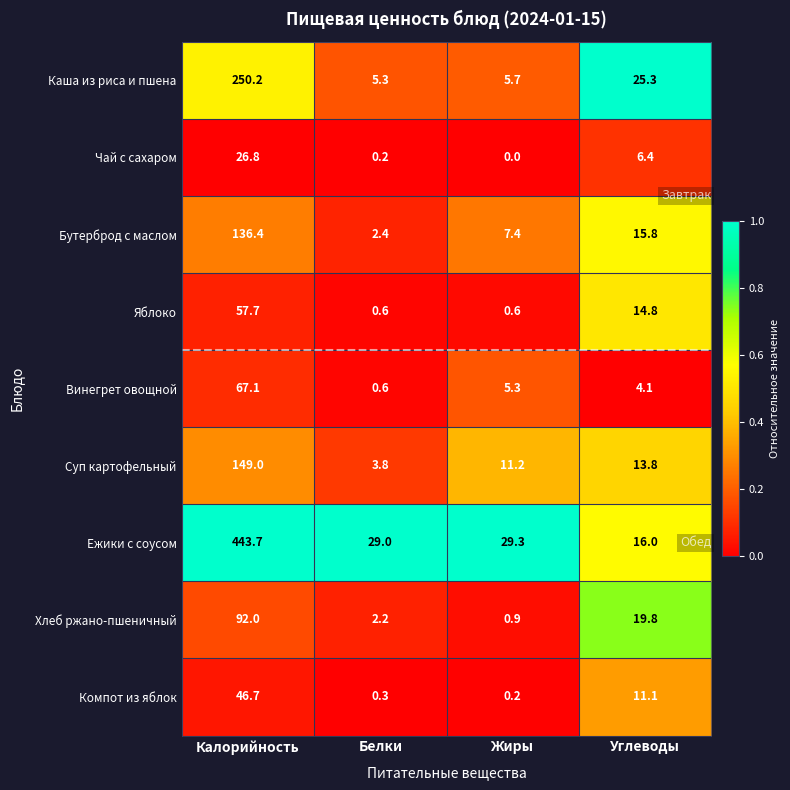

Is it true that Суп картофельный equals 3.8 at Белки?

True